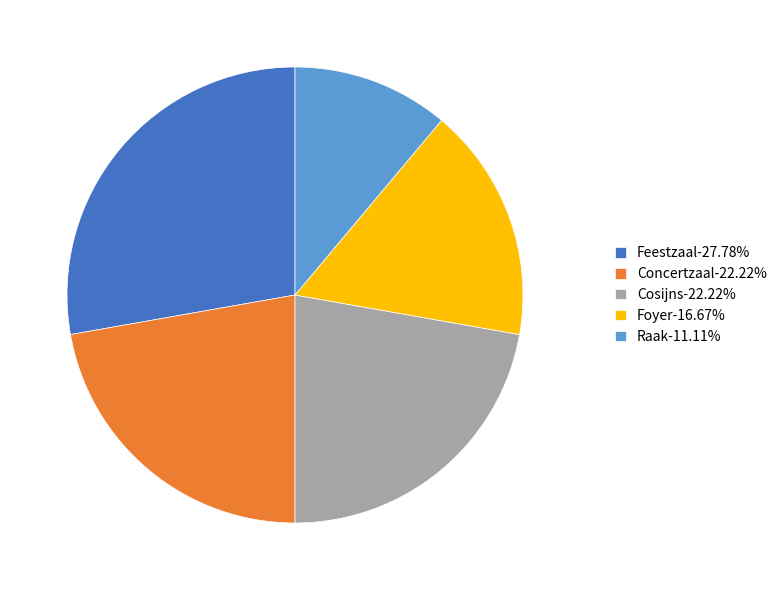

What is the ratio of the value at Concertzaal-22.22% to the value at Feestzaal-27.78%?

0.8